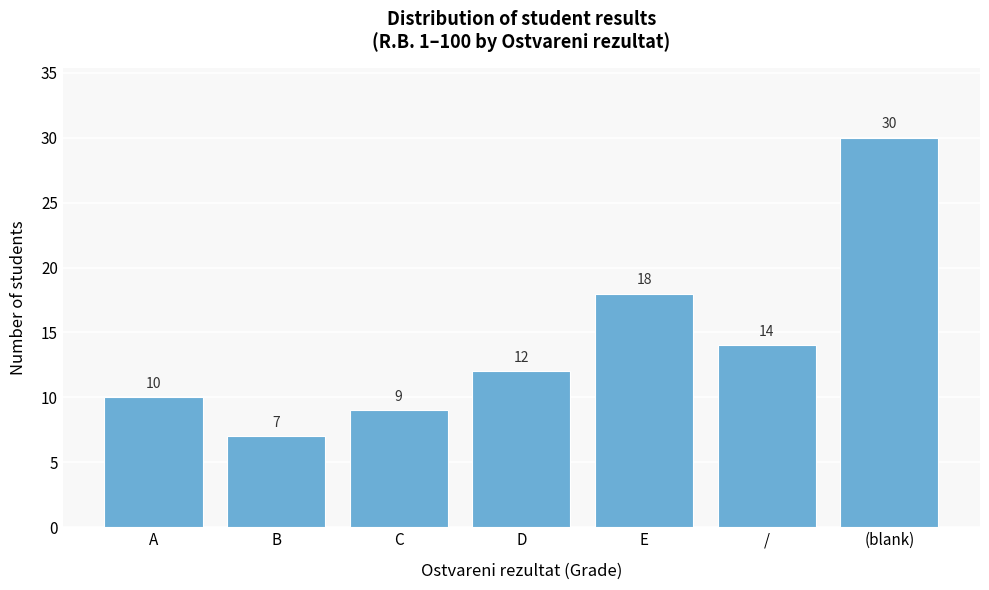

Reading left to right, transcribe all the data shown in this chart.

A=10	B=7	C=9	D=12	E=18	/=14	(blank)=30